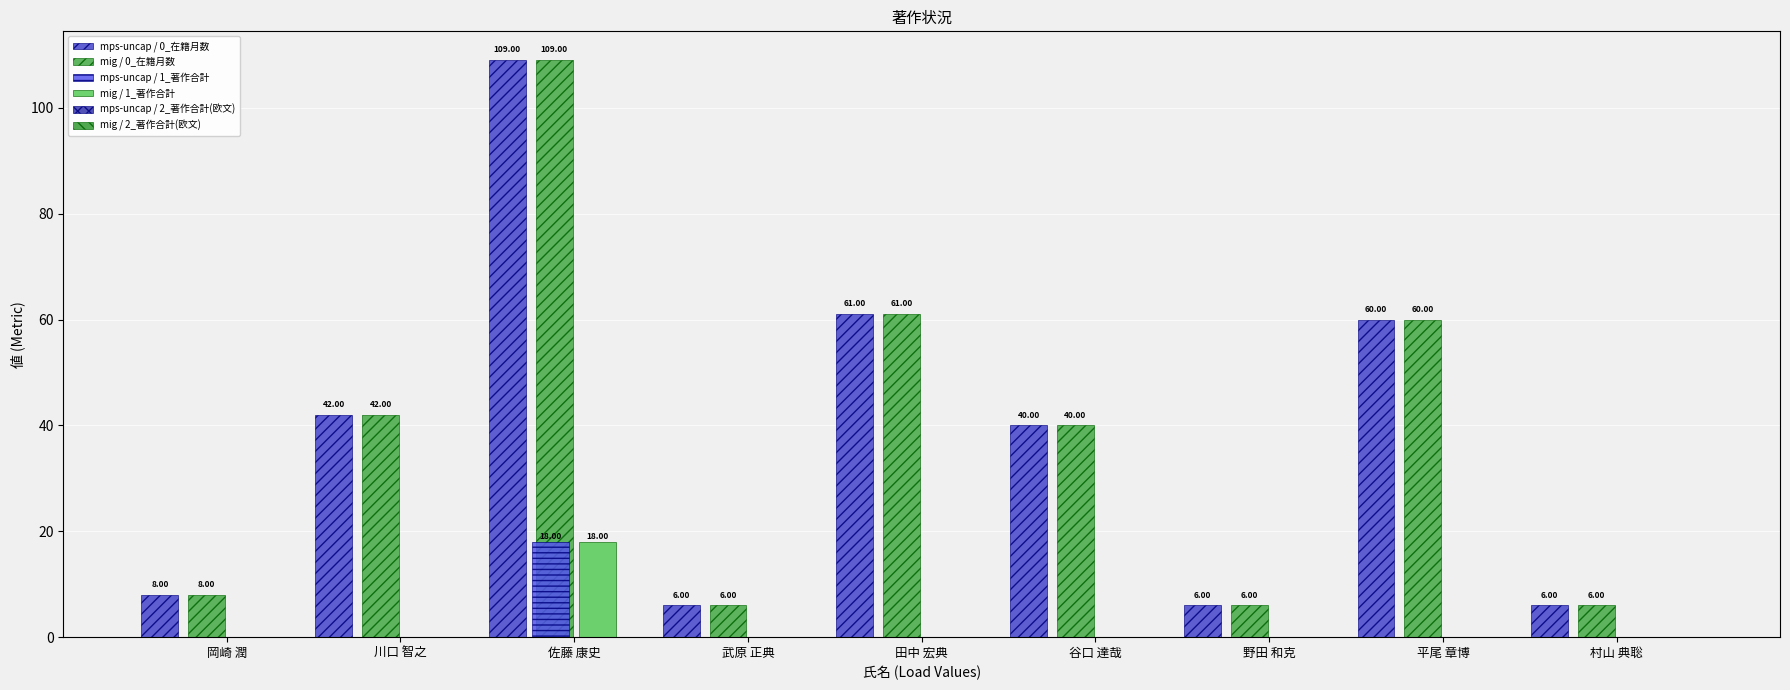

How many categories are shown in the chart?

9